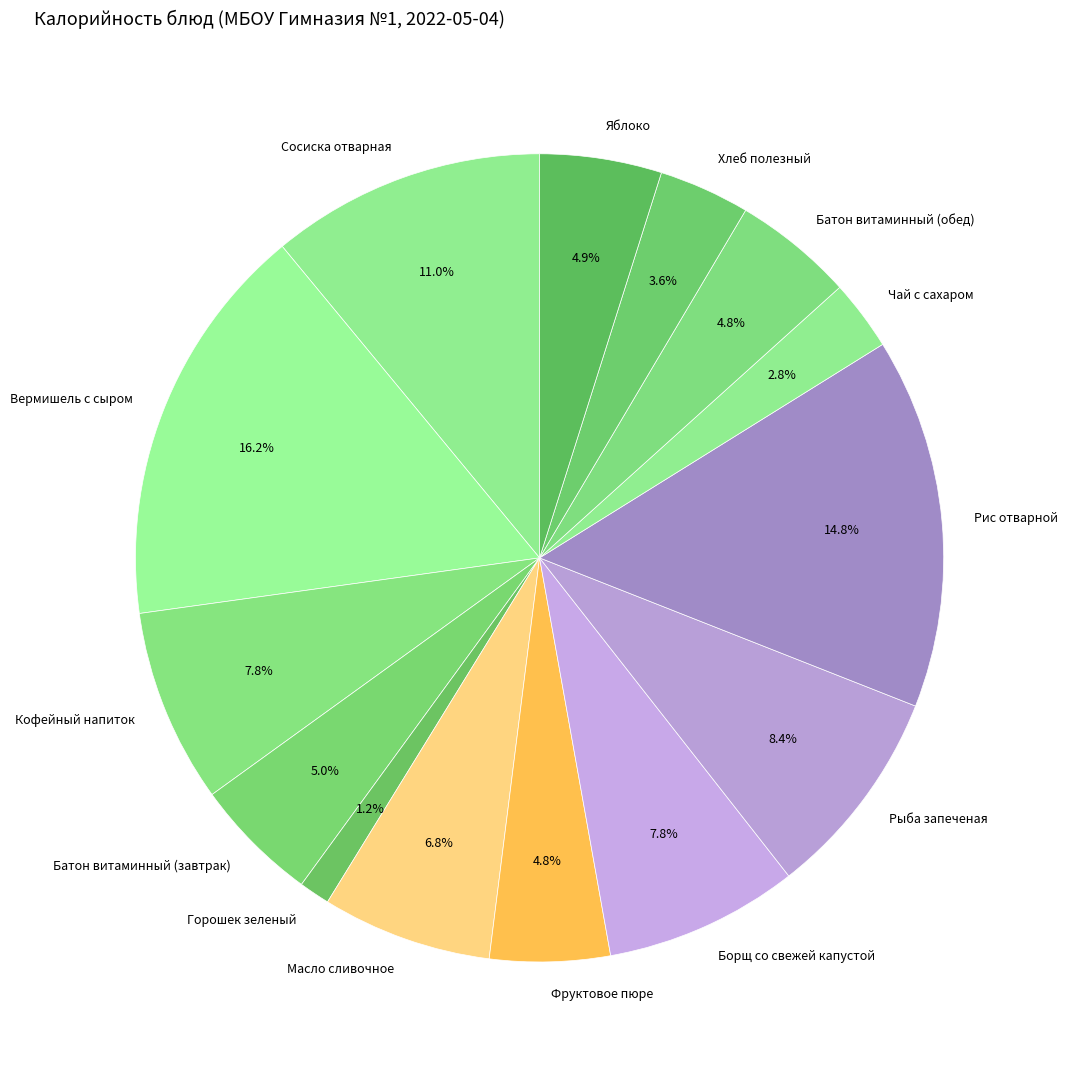

Approximately how many times larger is the value at Вермишель с сыром compared to Кофейный напиток?

2.1